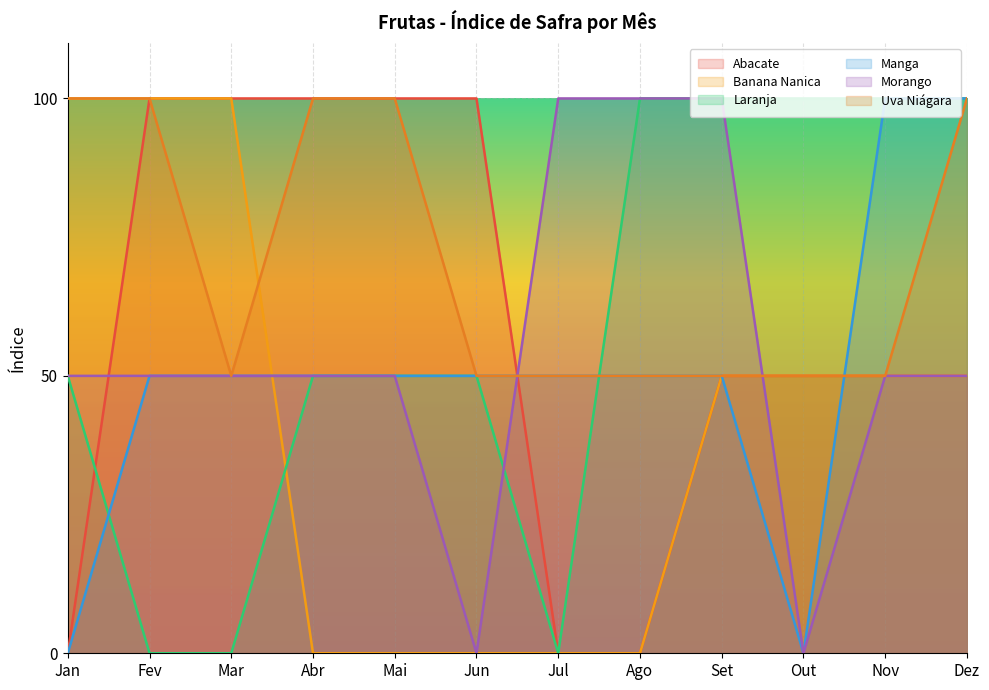

Which series has the largest total across all categories?

Uva Niágara